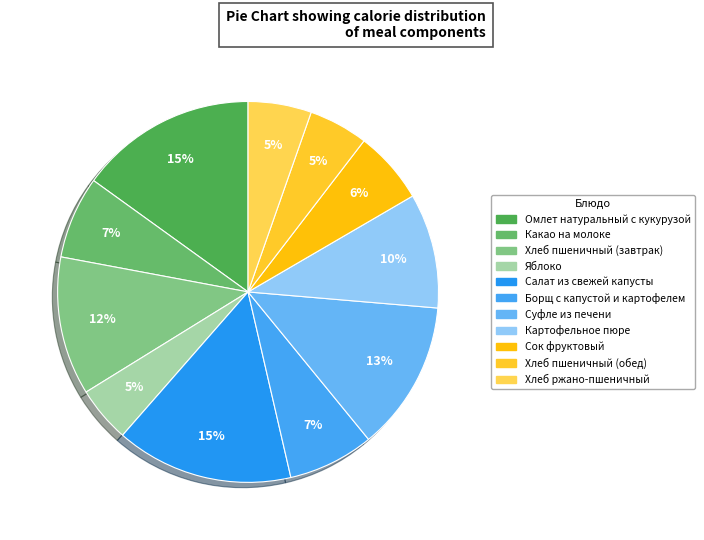

How many slices are in this pie chart?

11